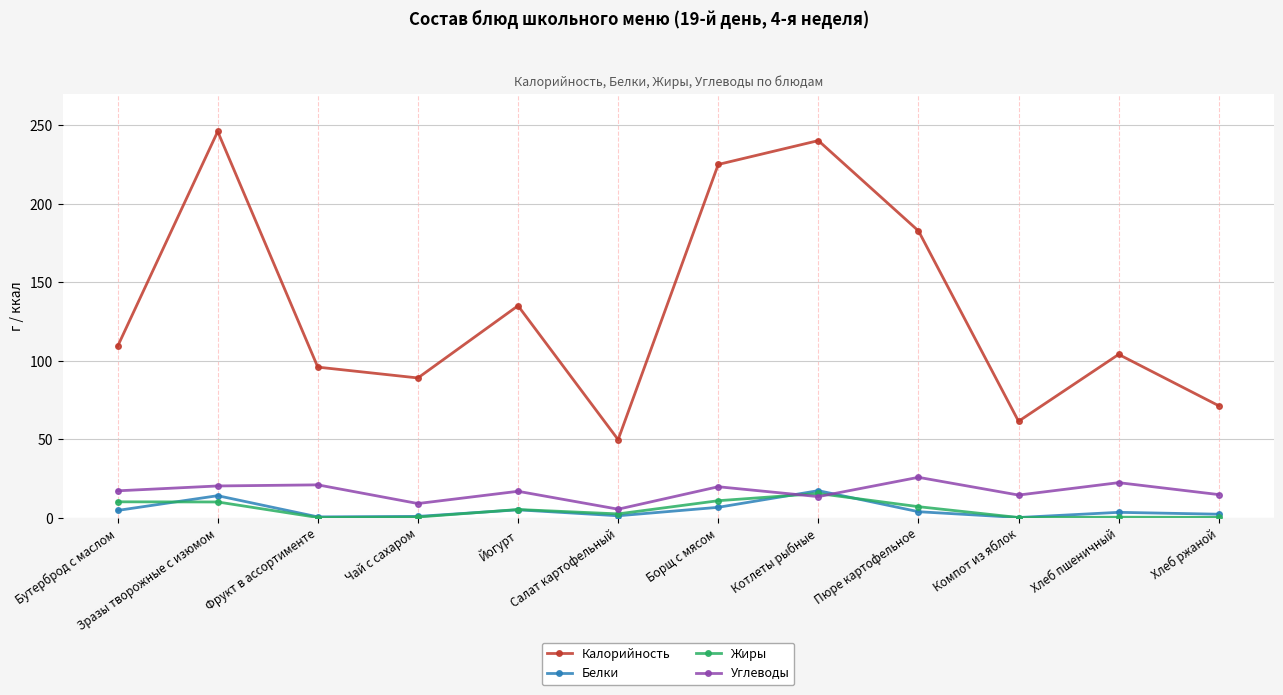

True or false: Белки has more than 2 points higher than both neighbors.

True